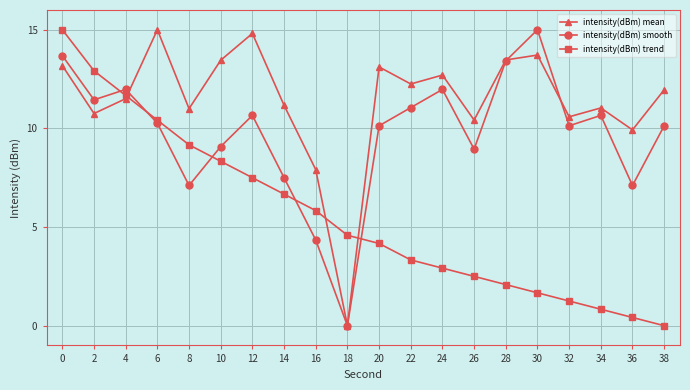

What are all the series names shown in the legend?

intensity(dBm) mean, intensity(dBm) smooth, intensity(dBm) trend